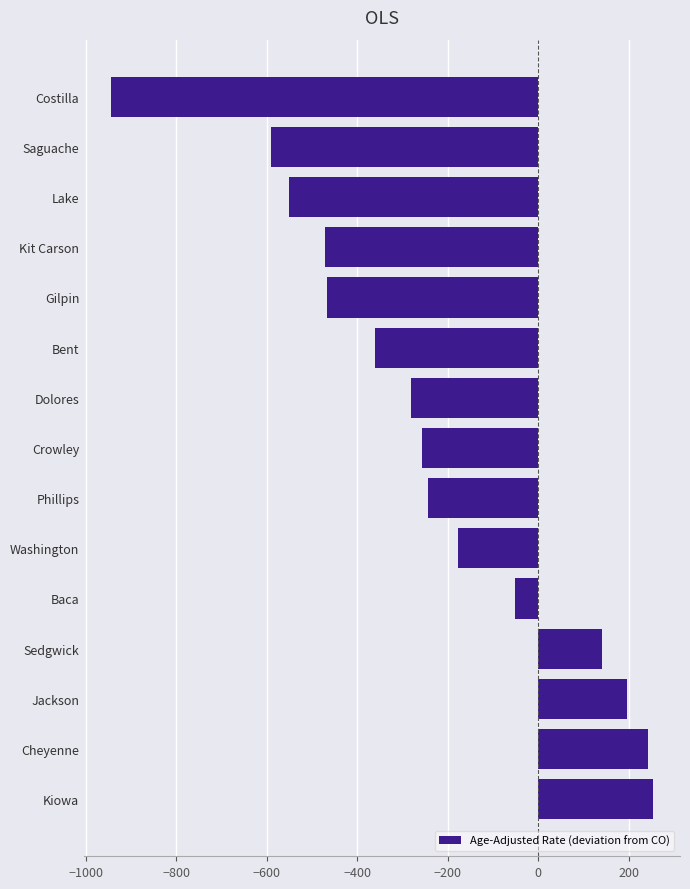

True or false: the data shows -748.8 at Lake.

False